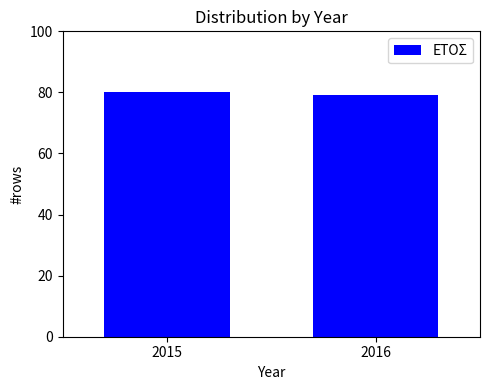

Reading left to right, list all the values displayed in this chart.

2015=80	2016=79